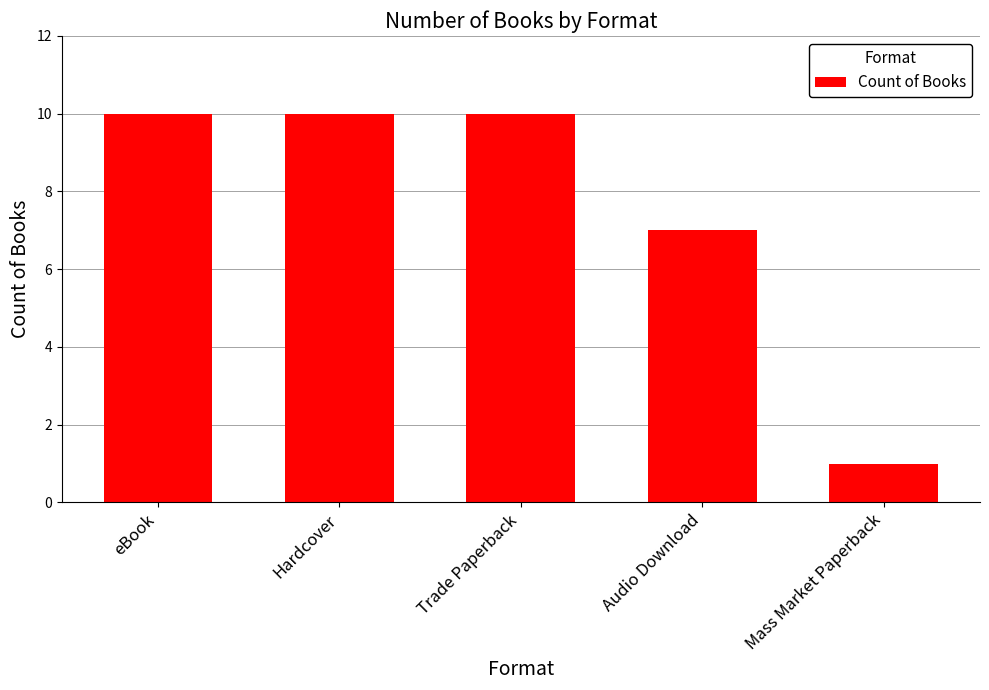

What is the label of the 2nd bar from the left?

Hardcover